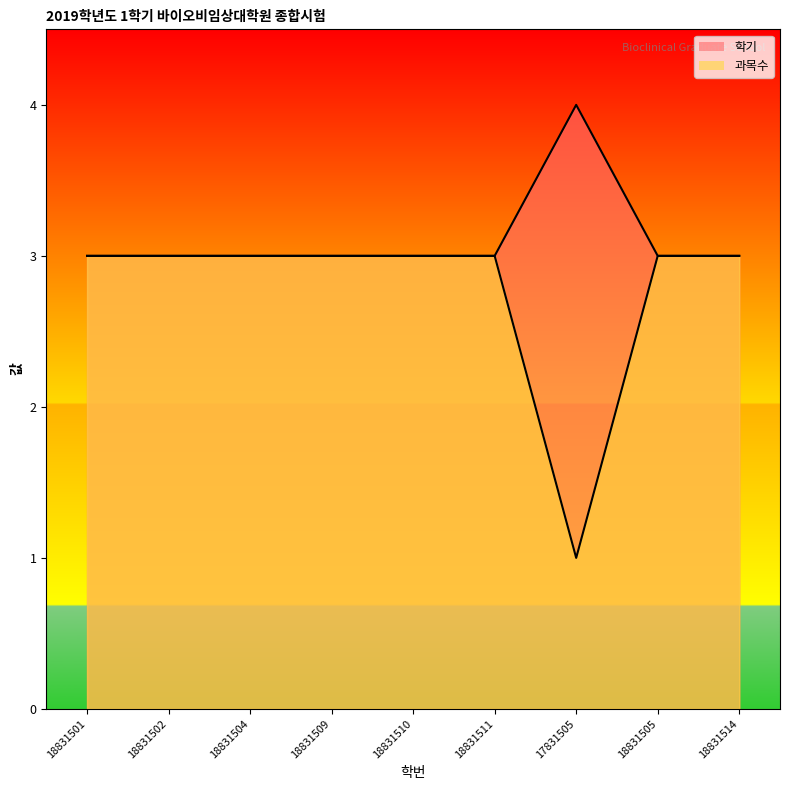

What position from the right is 18831510?

5